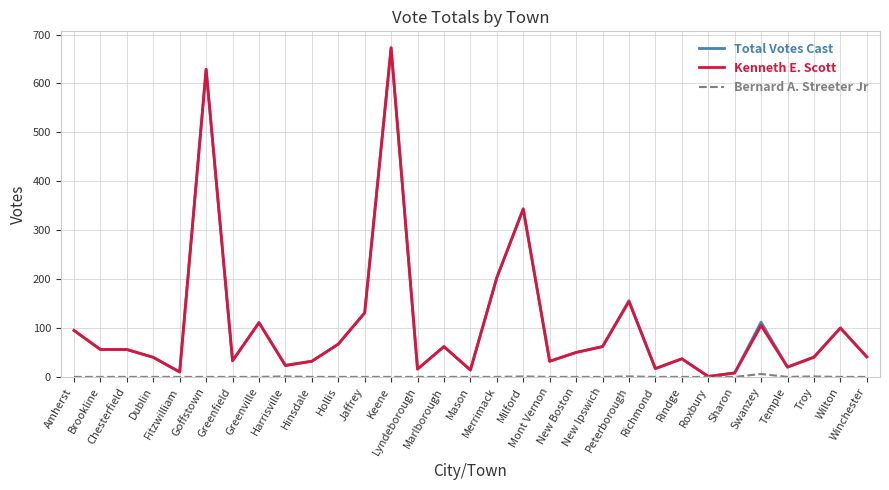

What is the maximum value for Kenneth E. Scott?

673